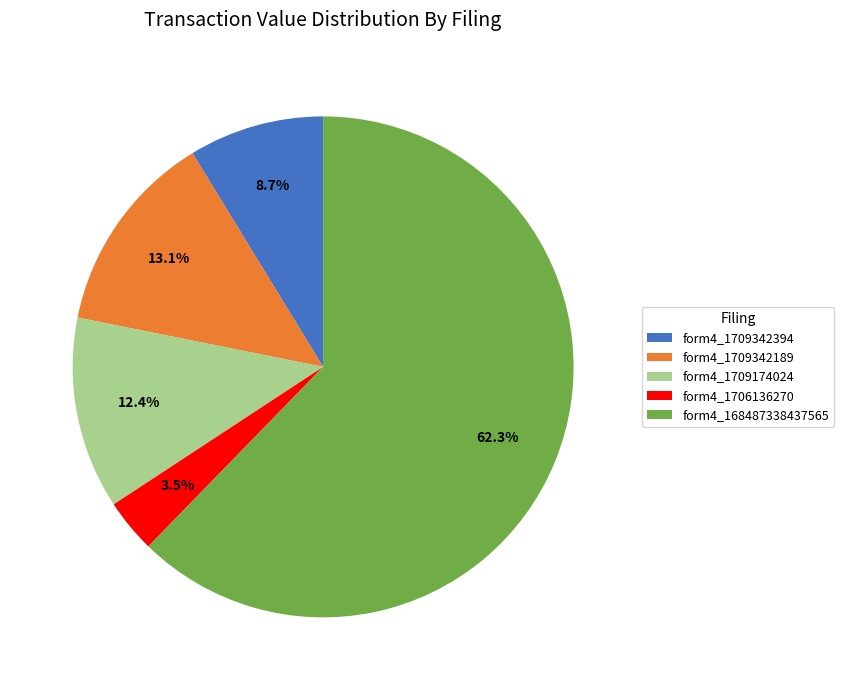

What is the ratio of the value at form4_1709174024 to the value at form4_1709342189?

0.9